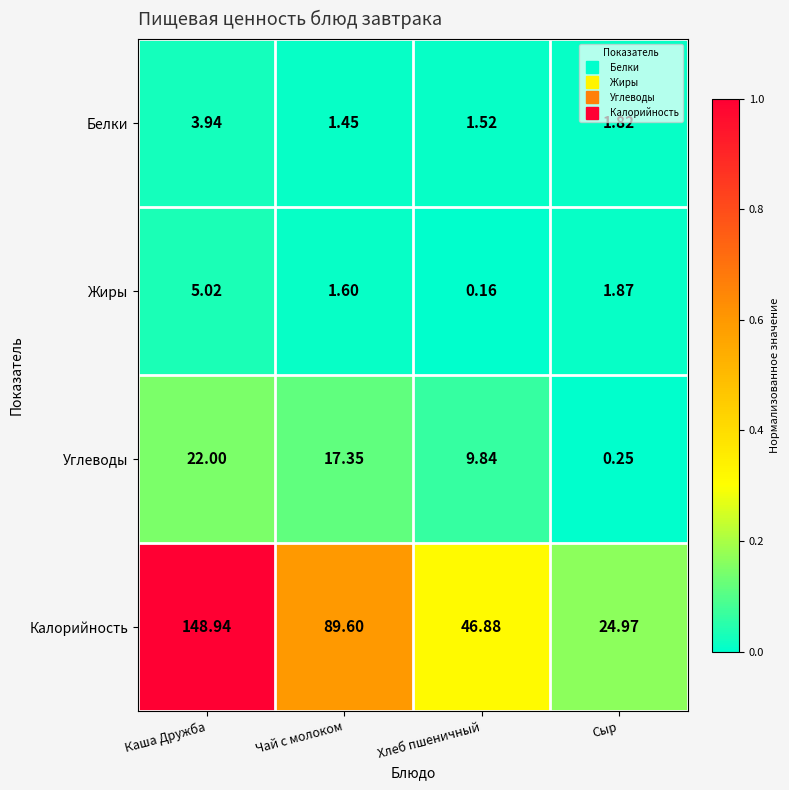

Is the value of Калорийность at Хлеб пшеничный greater than the value of Жиры at Хлеб пшеничный?

Yes